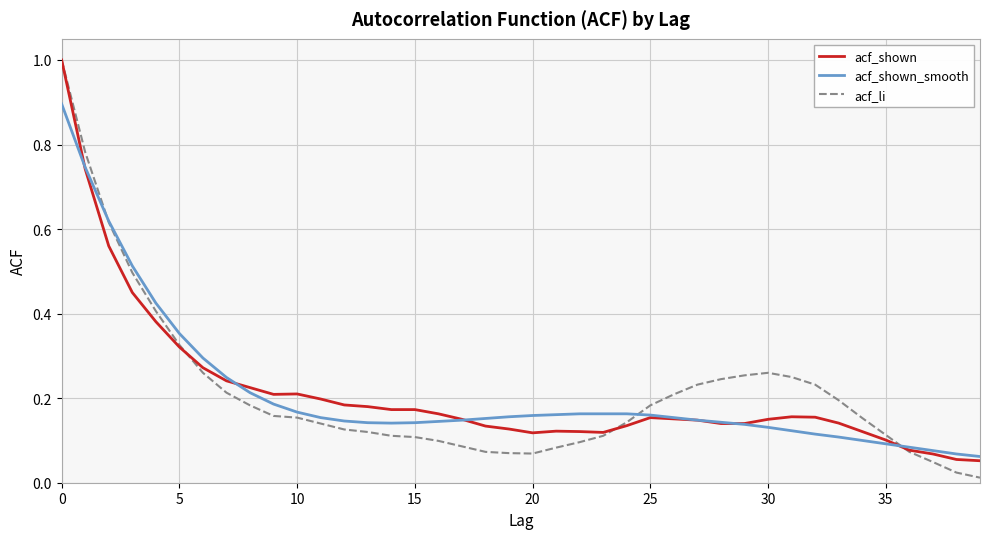

What is the maximum value shown in the chart?

1.0